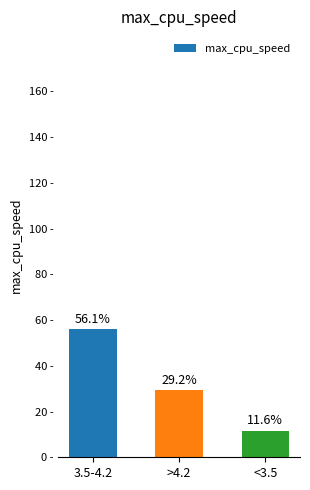

Where does the data first go above 29?

3.5-4.2